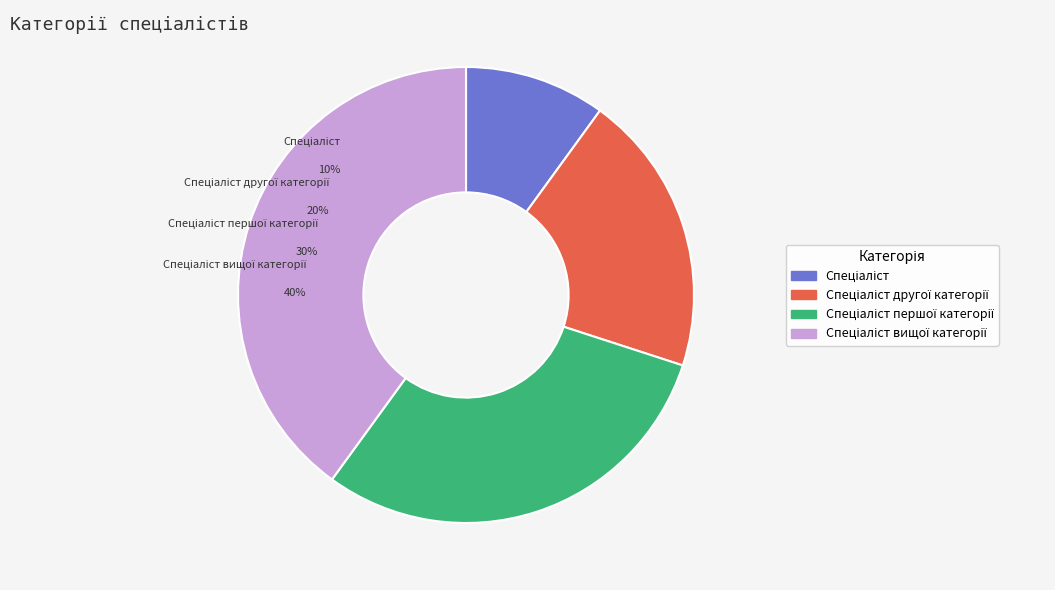

To the nearest percent, what percentage of the pie is Спеціаліст другої категорії?

20%